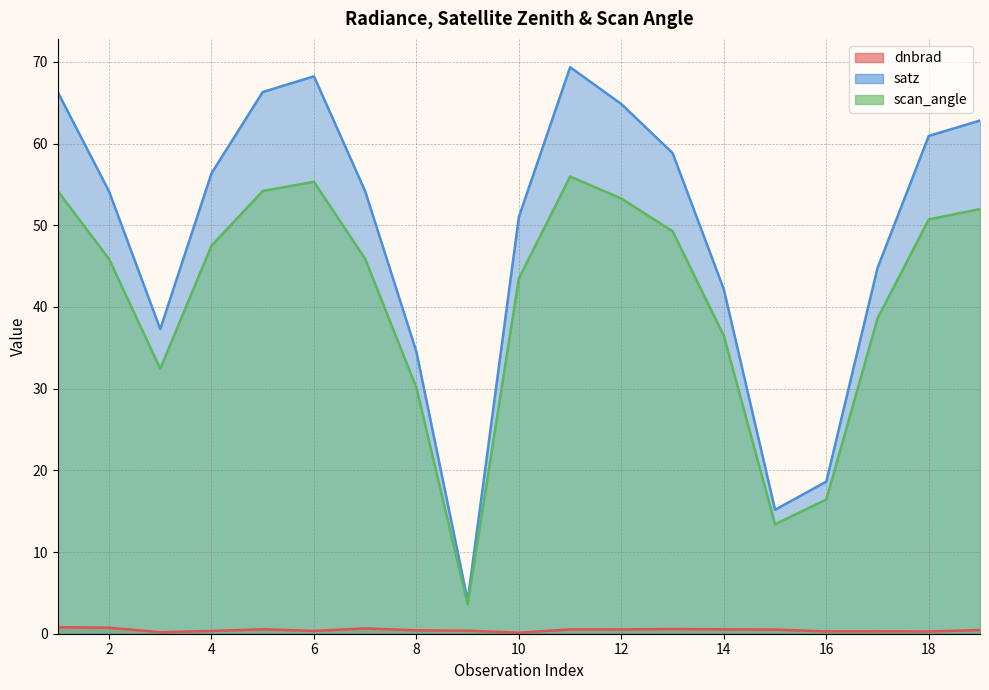

What is the value of the satz point at the 7th from the left?

54.2